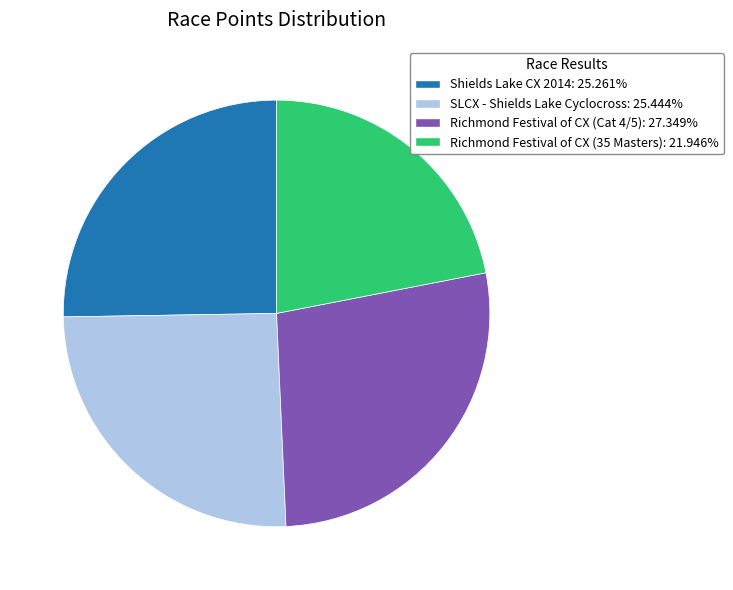

Which category has the smallest portion of the pie?

Richmond Festival of CX (35 Masters)